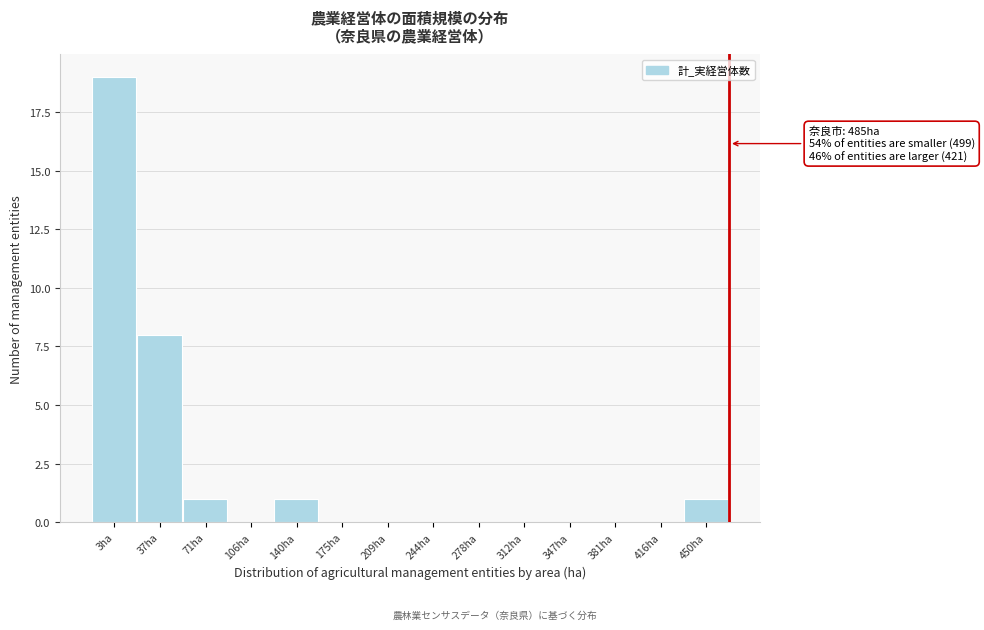

Reading right to left, extract all data points from this chart.

450ha=1	416ha=0	381ha=0	347ha=0	312ha=0	278ha=0	244ha=0	209ha=0	175ha=0	140ha=1	106ha=0	71ha=1	37ha=8	3ha=19